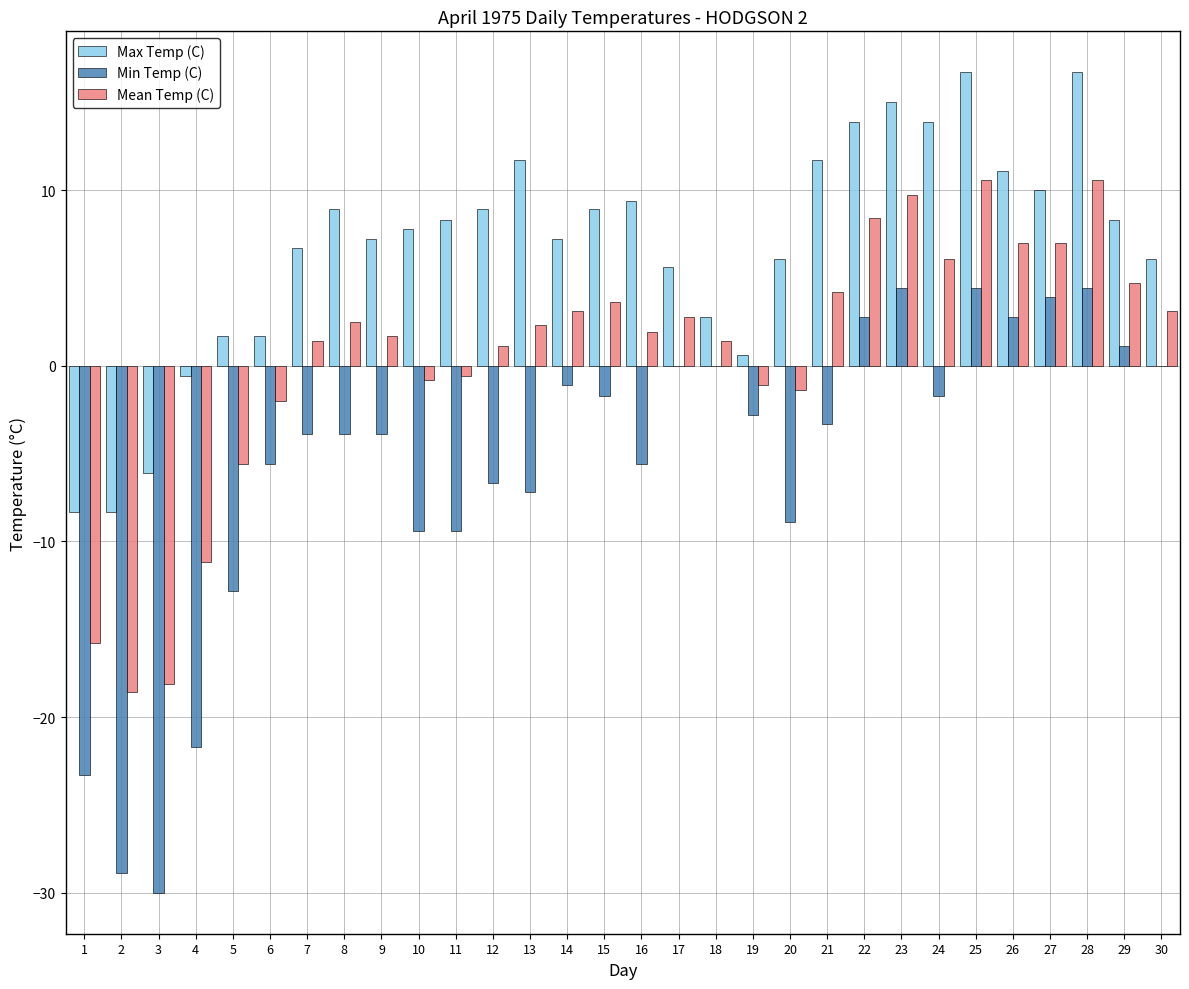

Which series has the largest total across all categories?

Max Temp (C)